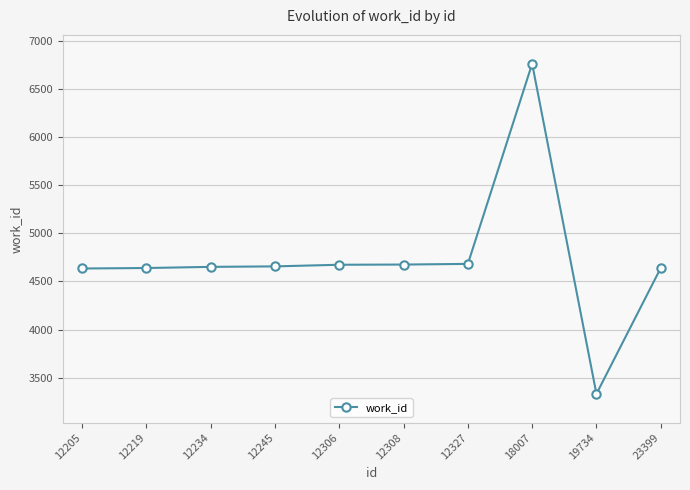

What is the greatest value displayed?

6766